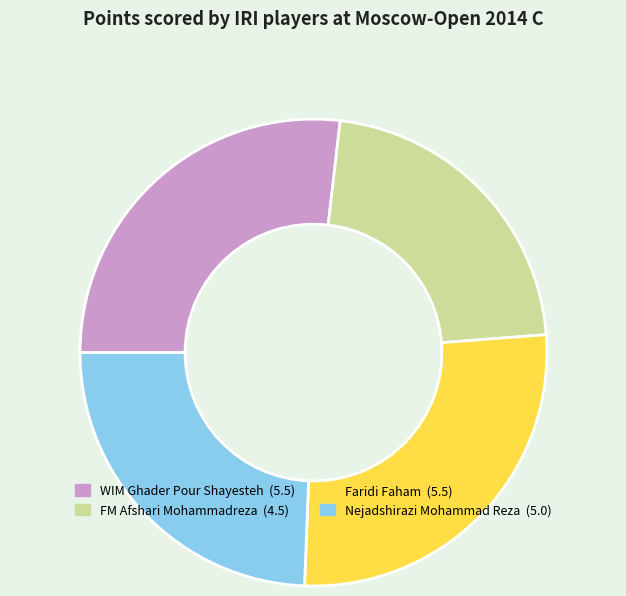

Count the number of slices in the pie.

4